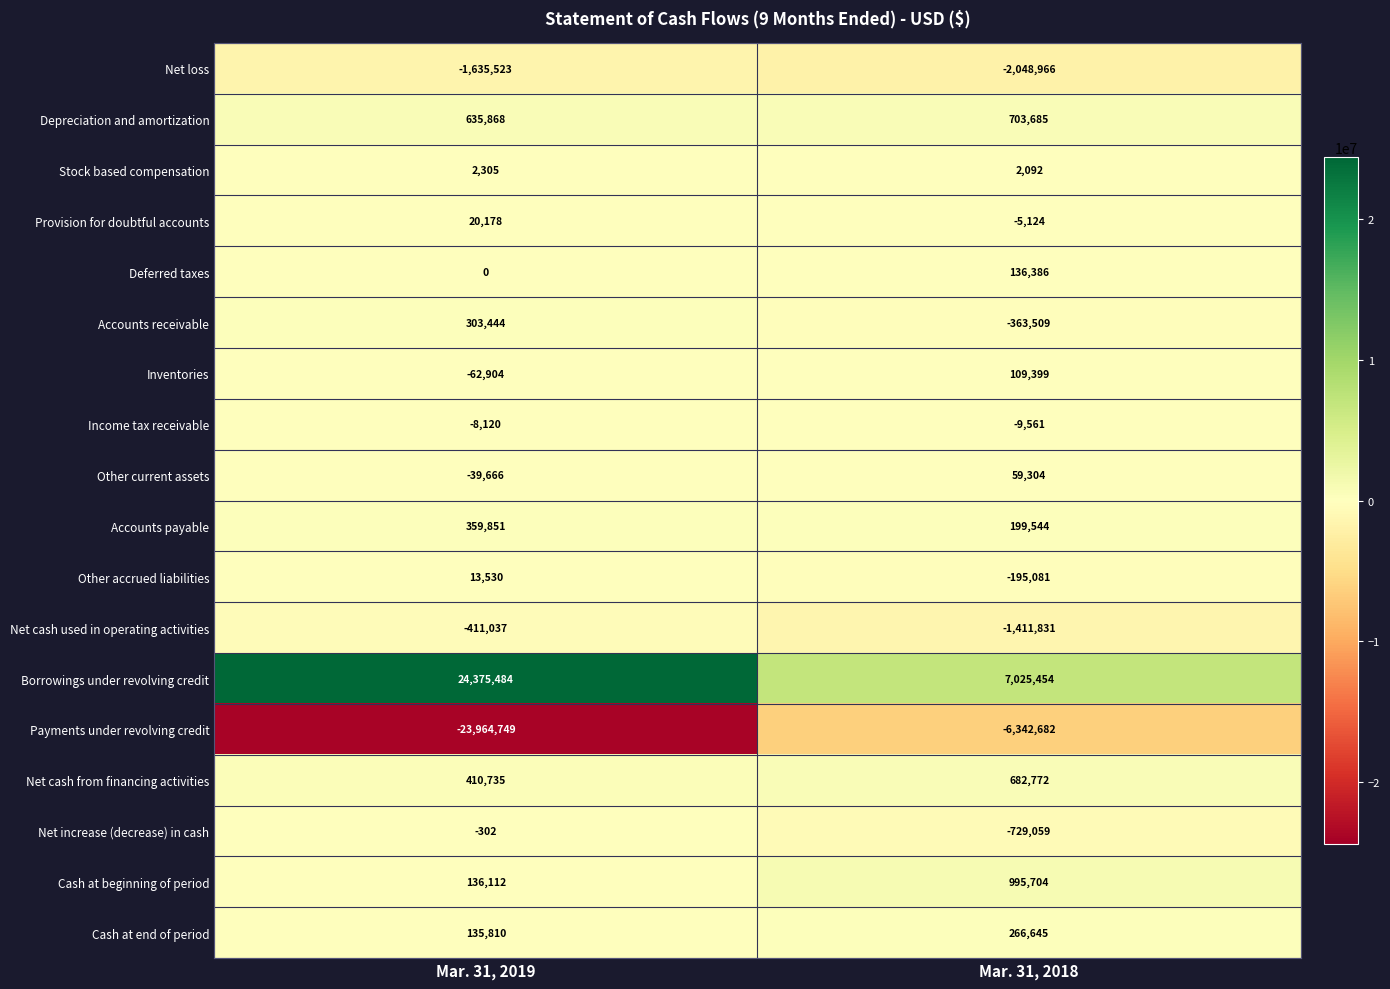

At which category does the chart reach its peak across all series?

Mar. 31, 2019